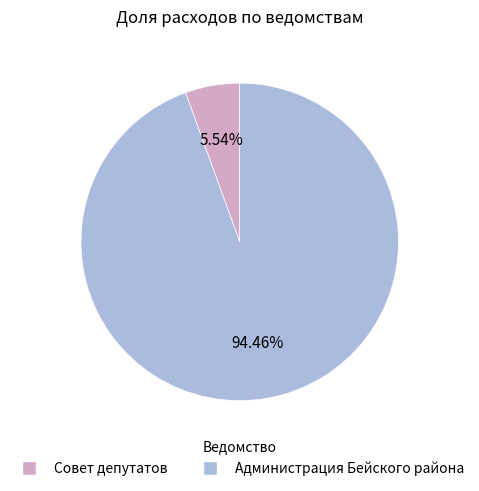

To the nearest percent, what percentage of the pie is Совет депутатов?

6%